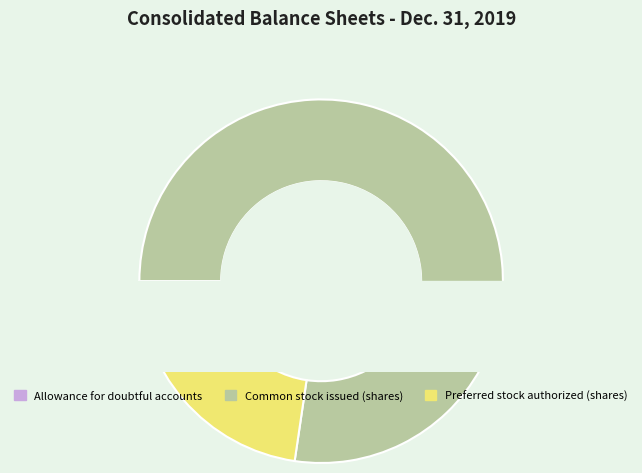

What percentage is the Common stock issued (shares) slice, to the nearest percent?

77%